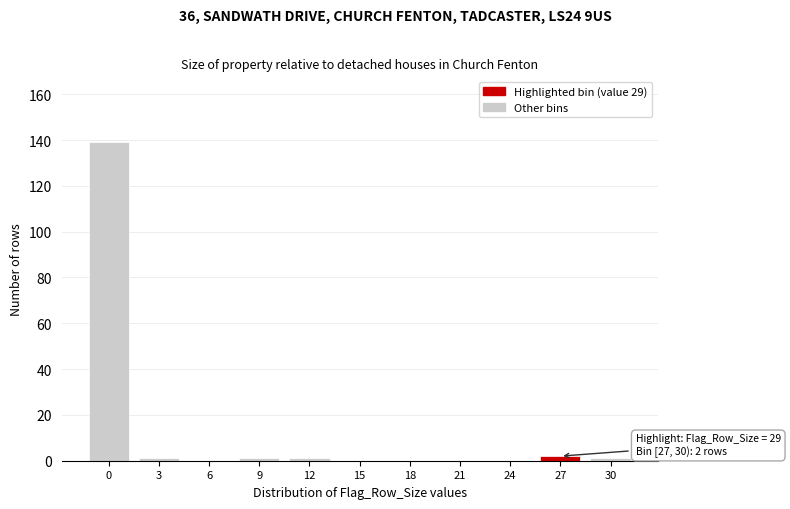

Reading left to right, what are all the values shown in this chart?

0=139	3=1	6=0	9=1	12=1	15=0	18=0	21=0	24=0	27=2	30=1